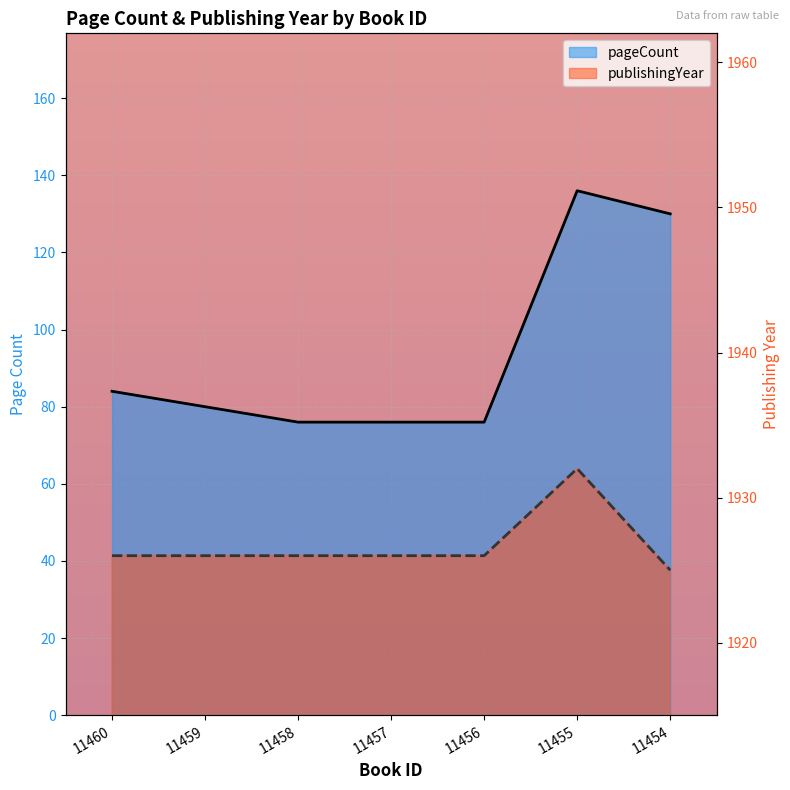

What are all the series names shown in the legend?

pageCount, publishingYear